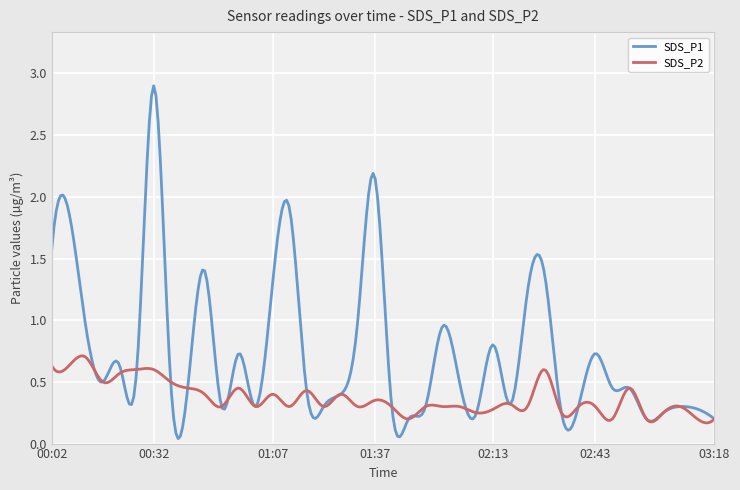

What is the difference between the maximum and minimum values in the SDS_P1 series?

2.9